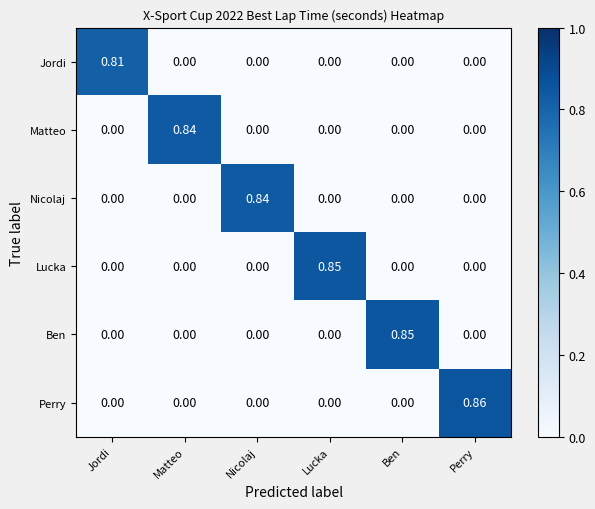

At which category is the sum across all series the highest?

Perry